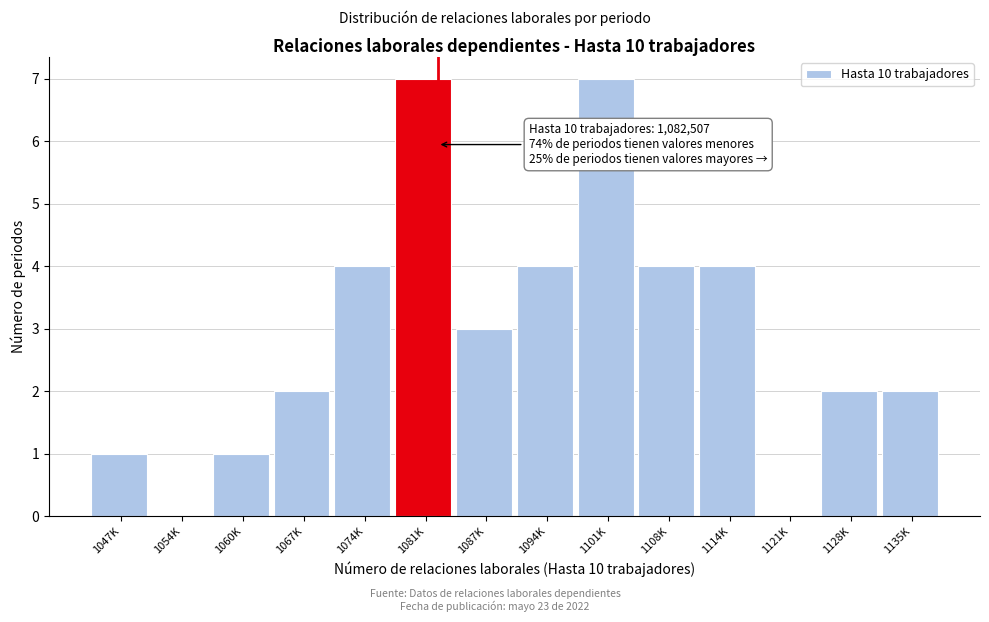

Reading left to right, transcribe all the data shown in this chart.

1047K=1	1054K=0	1060K=1	1067K=2	1074K=4	1081K=7	1087K=3	1094K=4	1101K=7	1108K=4	1114K=4	1121K=0	1128K=2	1135K=2